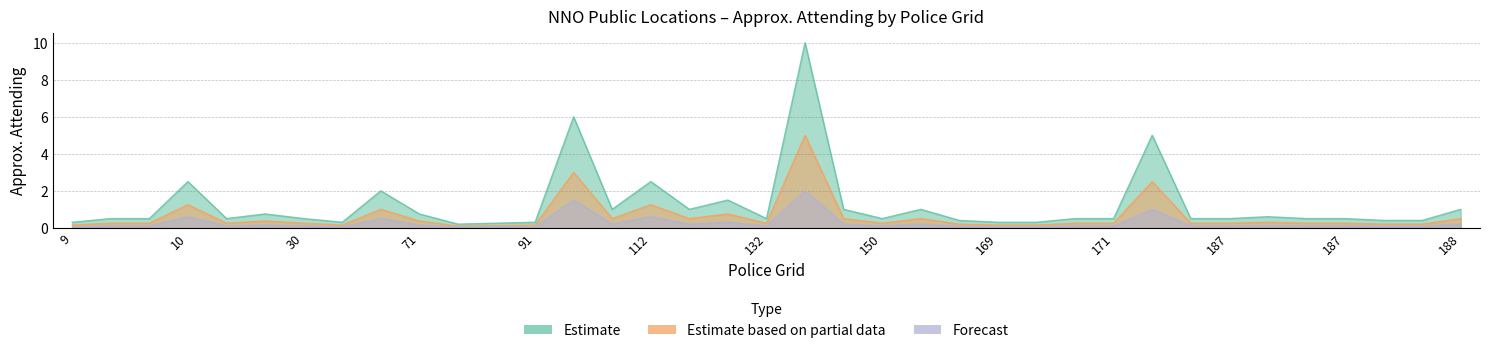

At which label is Forecast closest to 1?

173